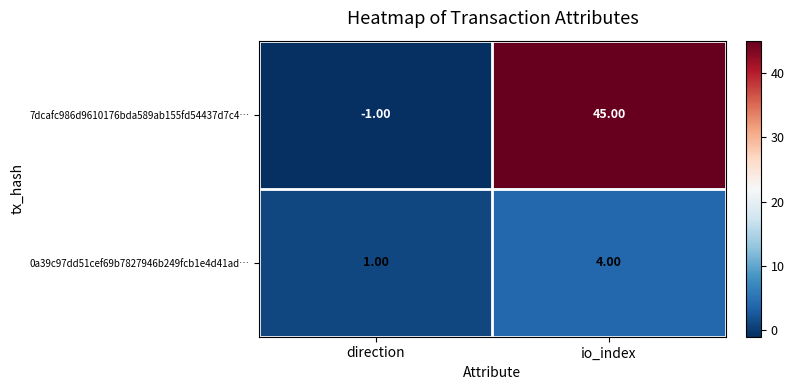

What is the total value across all series at io_index?

49